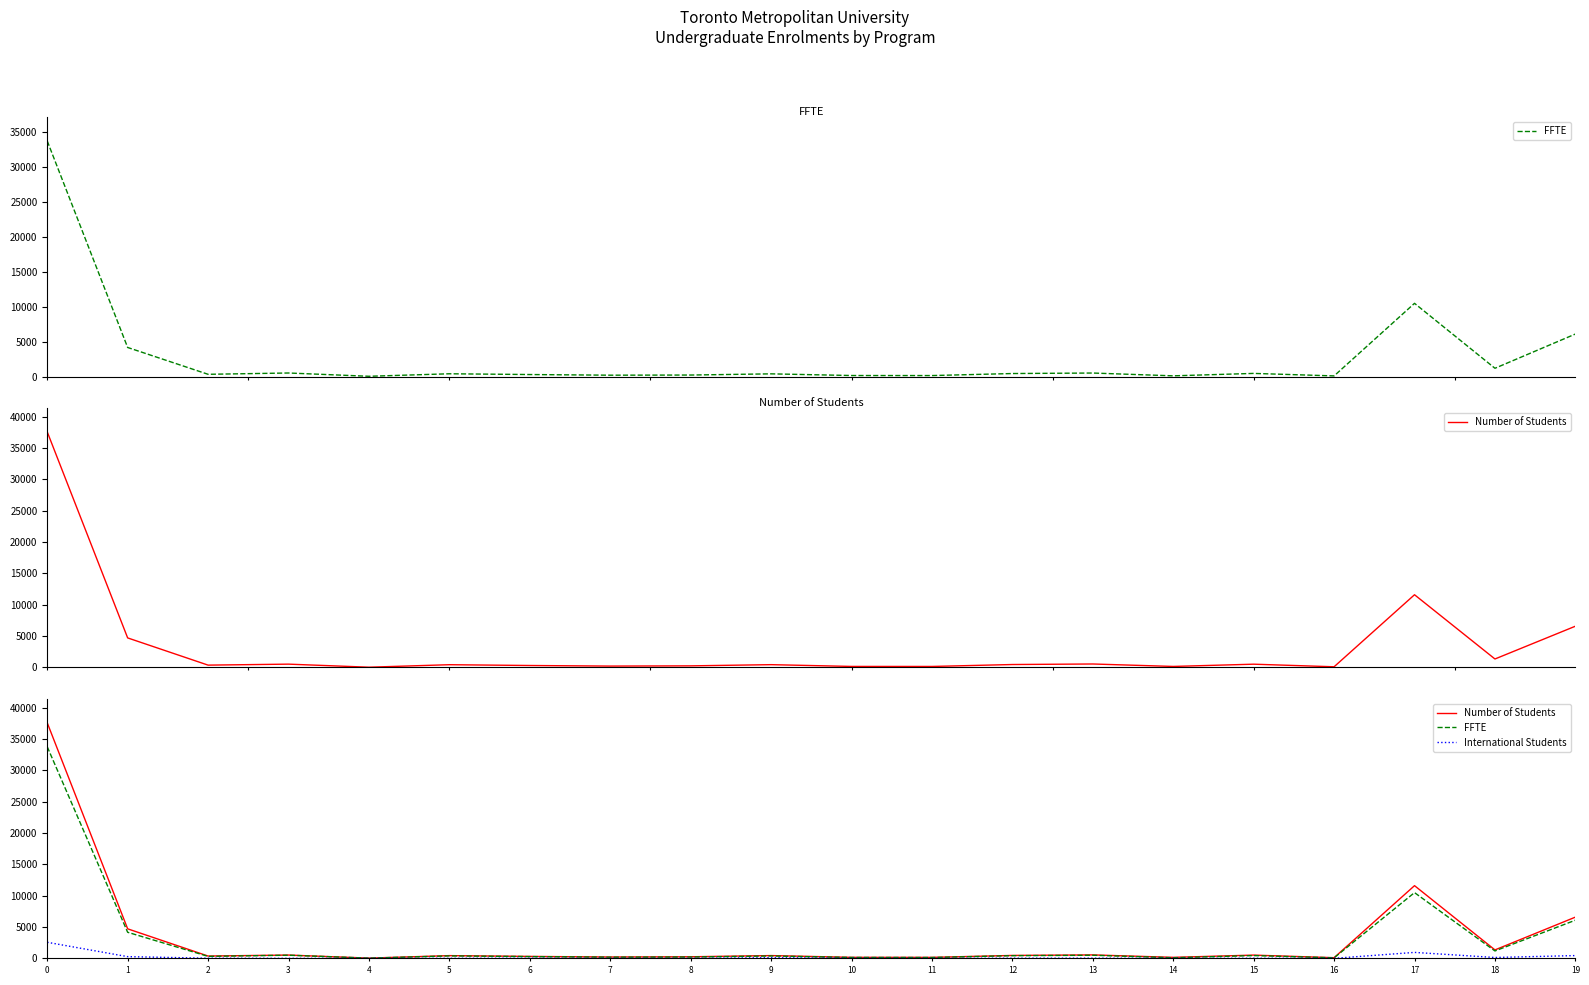

What is the value of the Number of Students point at the 6th from the left?

437.0